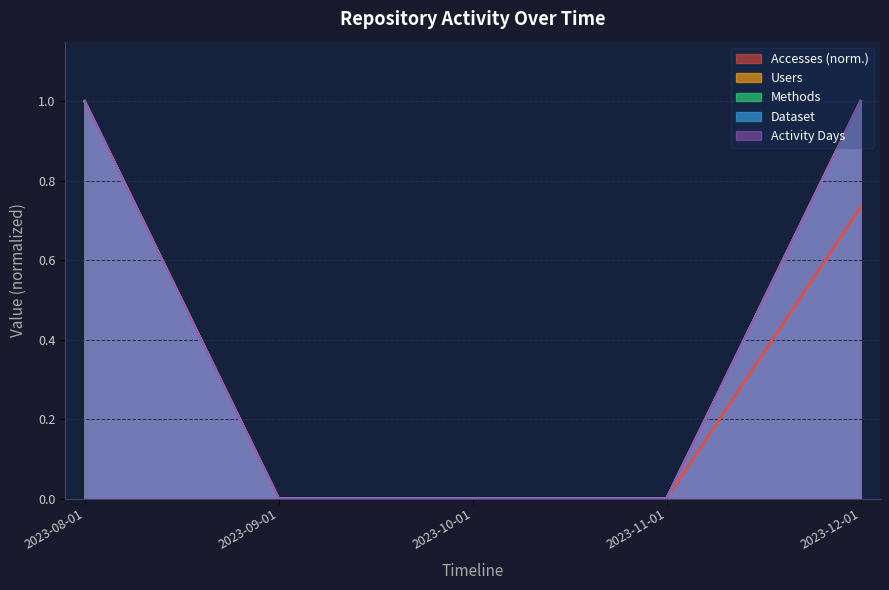

How many Users values are between 0 and 1?

5